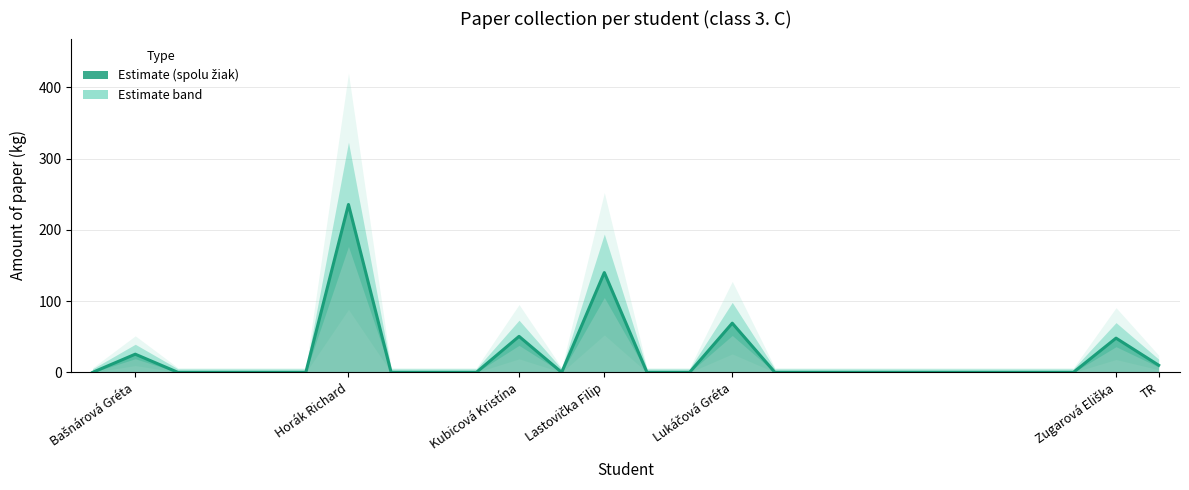

What is the difference between the values at TR and Zugarová Eliška?

38.0